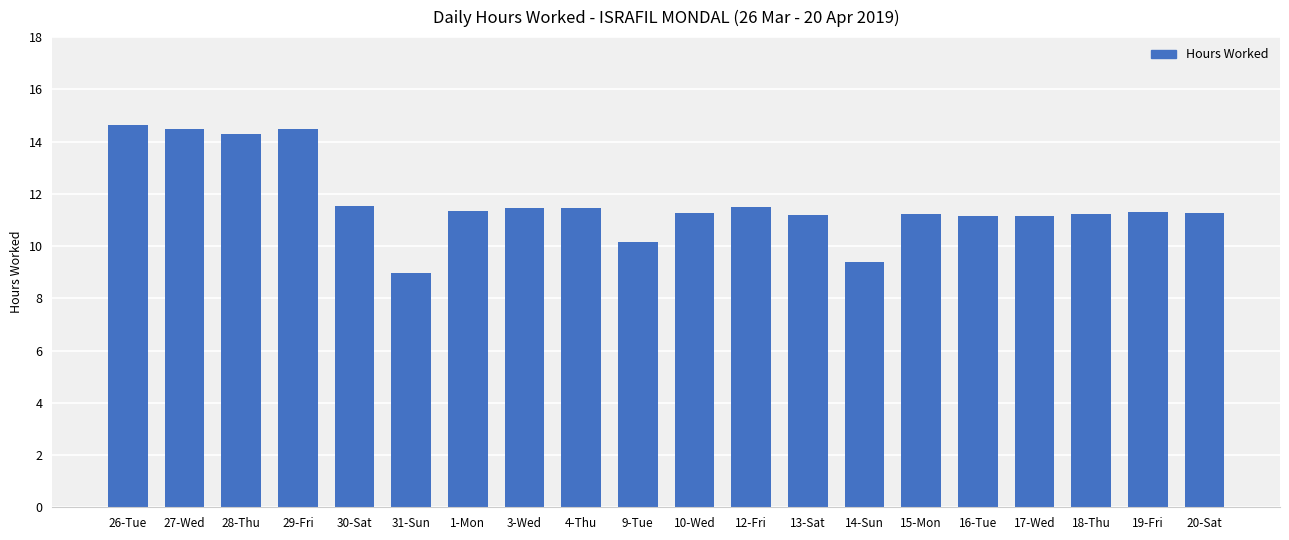

At which category does the chart reach its minimum across all series?

31-Sun